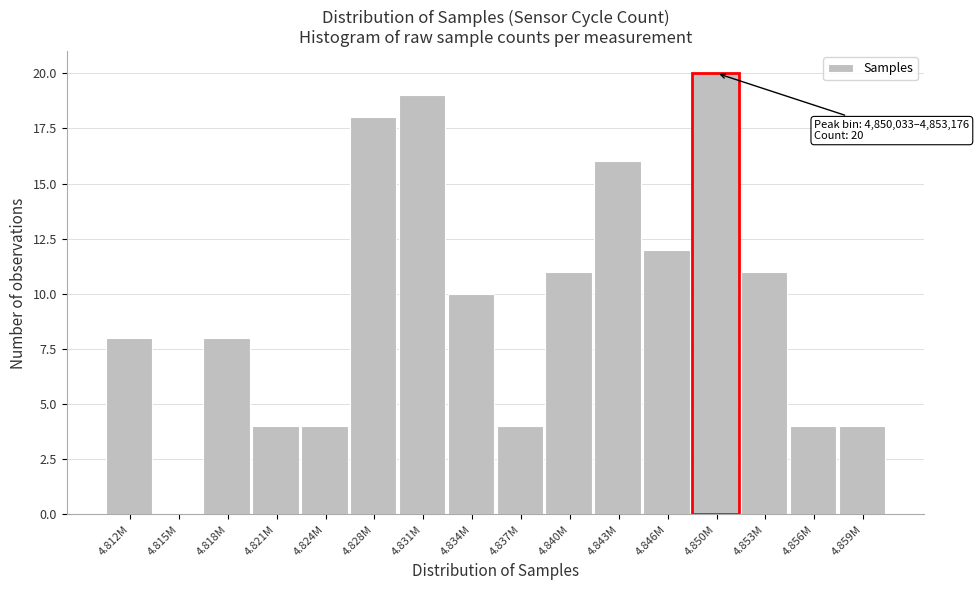

Reading right to left, what are all the values shown in this chart?

4.859M=4	4.856M=4	4.853M=11	4.850M=20	4.846M=12	4.843M=16	4.840M=11	4.837M=4	4.834M=10	4.831M=19	4.828M=18	4.824M=4	4.821M=4	4.818M=8	4.815M=0	4.812M=8